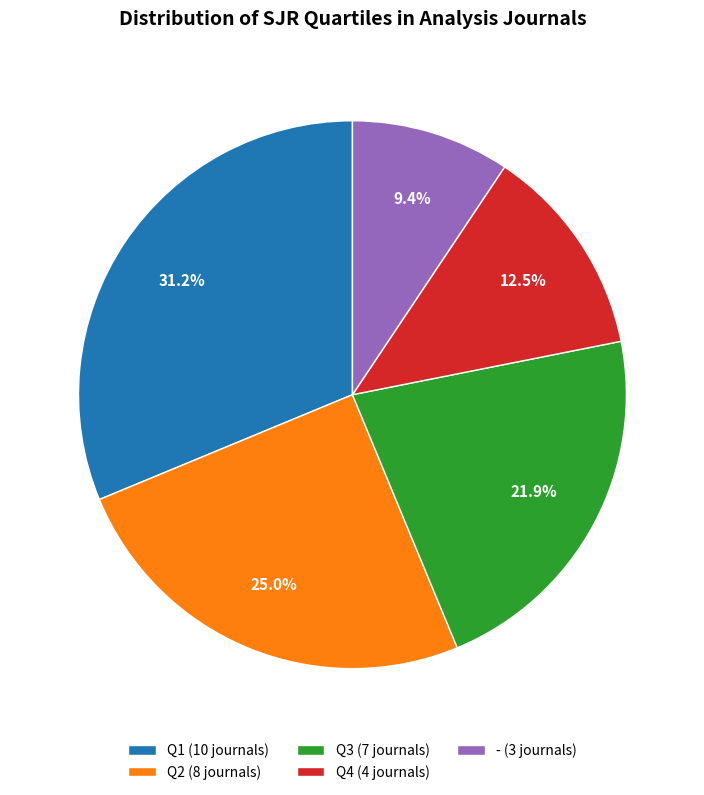

Does any single category account for the majority?

No